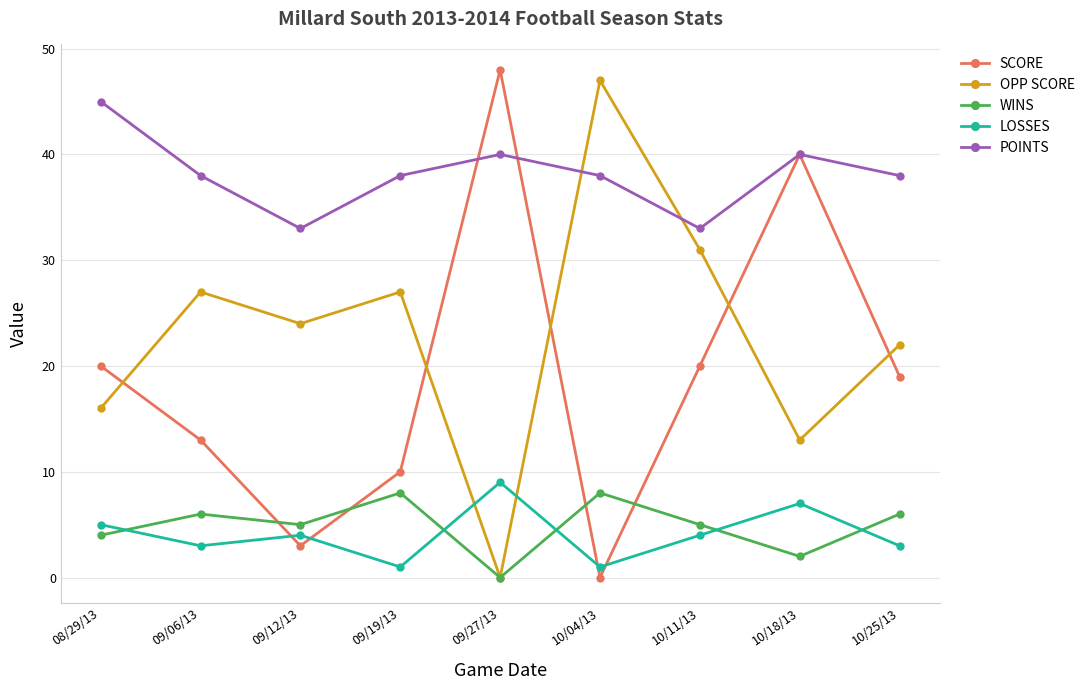

Which series changed the most between 09/19/13 and 10/18/13?

SCORE